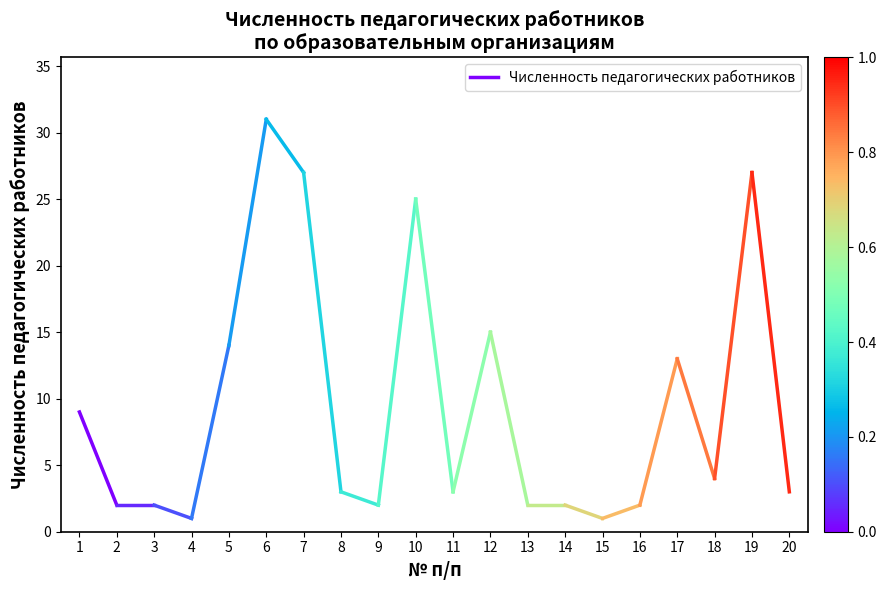

What is the sum of the values at 1 and 2?

11